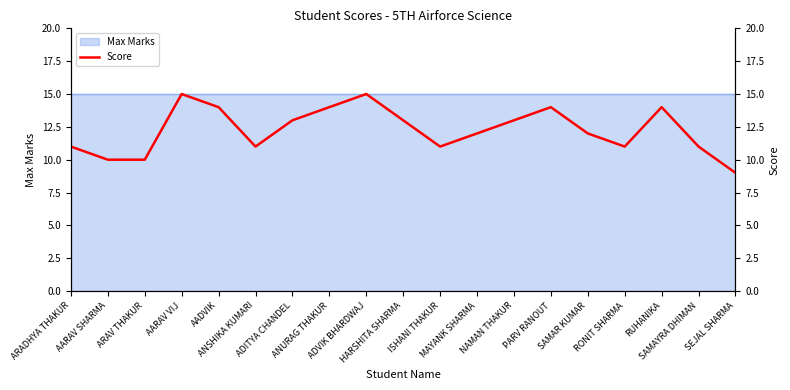

How many values are between 11 and 14?

14